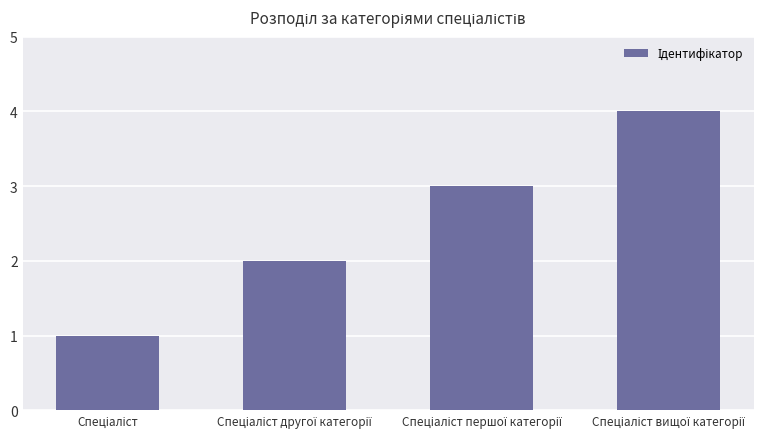

Count the number of data series in this chart.

1